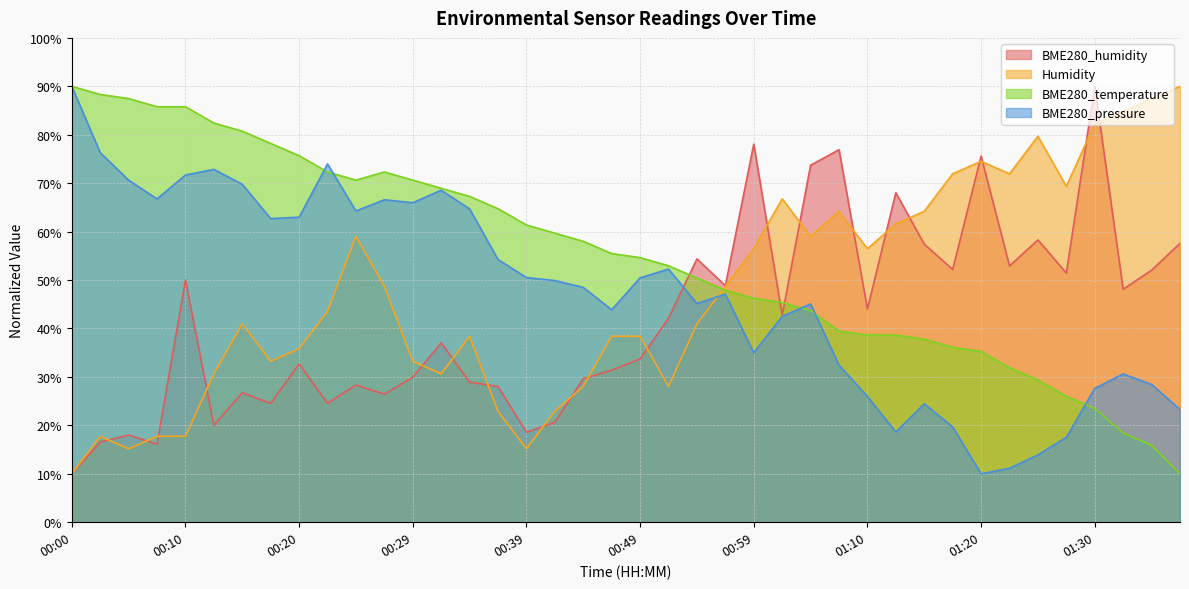

At how many categories does at least one series exceed 64?

31